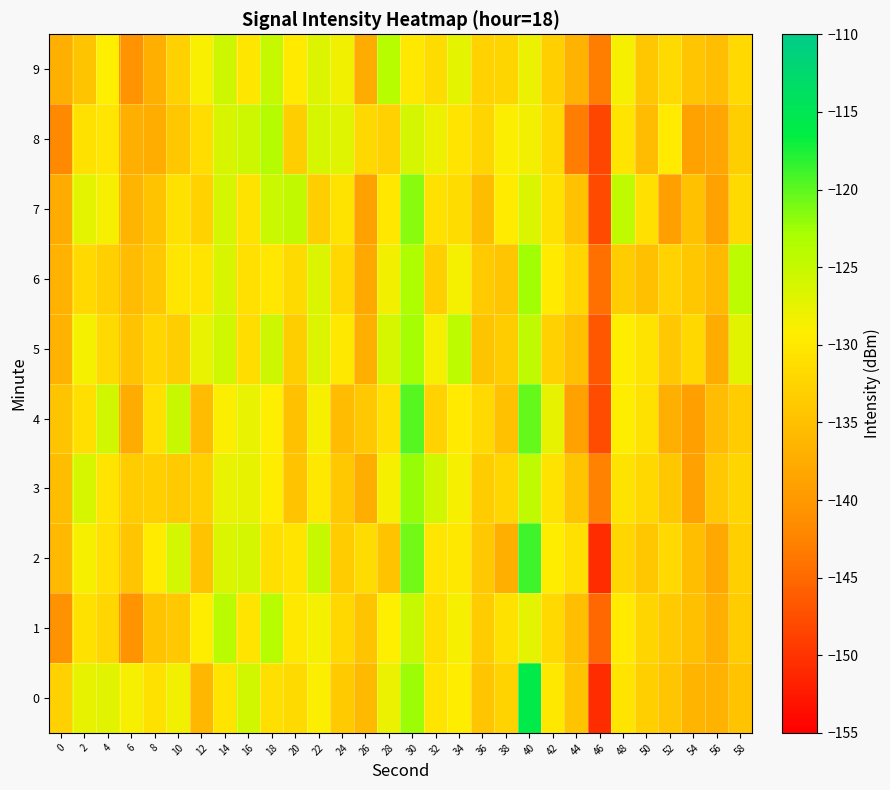

Reading left to right, extract all data points from this chart.

0: 0=-133.0	2=-127.4	4=-127.1	6=-128.7	8=-130.8	10=-128.1	12=-136.1	14=-130.5	16=-125.9	18=-131.2	20=-131.8	22=-129.1	24=-133.7	26=-135.7	28=-127.9	30=-122.3	32=-130.4	34=-129.3	36=-134.4	38=-132.6	40=-115.8	42=-129.9	44=-134.4	46=-150.6	48=-130.5	50=-133.1	52=-134.3	54=-136.4	56=-136.6	58=-134.7
1: 0=-140.8	2=-130.9	4=-132.2	6=-140.7	8=-134.8	10=-134.1	12=-129.3	14=-124.1	16=-130.5	18=-124.0	20=-130.0	22=-128.5	24=-132.1	26=-134.5	28=-129.3	30=-125.1	32=-131.2	34=-128.7	36=-133.4	38=-130.9	40=-127.3	42=-131.8	44=-135.2	46=-145.1	48=-129.7	50=-132.4	52=-133.9	54=-135.1	56=-137.2	58=-133.5
2: 0=-135.9	2=-128.7	4=-131.0	6=-134.4	8=-129.6	10=-126.1	12=-134.8	14=-126.5	16=-126.0	18=-131.2	20=-130.5	22=-125.1	24=-133.4	26=-131.5	28=-134.7	30=-120.9	32=-130.4	34=-129.9	36=-133.9	38=-137.2	40=-118.9	42=-129.4	44=-130.9	46=-150.7	48=-132.3	50=-134.2	52=-131.9	54=-135.3	56=-138.0	58=-133.1
3: 0=-135.3	2=-126.2	4=-130.6	6=-133.5	8=-133.1	10=-133.8	12=-133.1	14=-127.7	16=-127.4	18=-129.4	20=-134.7	22=-129.9	24=-134.0	26=-137.3	28=-128.7	30=-122.2	32=-126.0	34=-128.7	36=-133.4	38=-132.2	40=-124.5	42=-130.6	44=-134.5	46=-142.6	48=-130.7	50=-132.1	52=-134.2	54=-138.9	56=-133.9	58=-132.4
4: 0=-134.5	2=-131.3	4=-125.9	6=-137.5	8=-131.1	10=-125.3	12=-135.6	14=-129.0	16=-127.7	18=-129.3	20=-134.9	22=-128.7	24=-135.6	26=-134.0	28=-130.8	30=-119.7	32=-132.7	34=-129.9	36=-131.9	38=-134.9	40=-120.4	42=-127.5	44=-138.8	46=-147.7	48=-129.5	50=-130.8	52=-137.2	54=-139.1	56=-135.5	58=-133.4
5: 0=-136.7	2=-128.5	4=-131.6	6=-134.8	8=-132.3	10=-133.2	12=-127.7	14=-125.7	16=-131.4	18=-125.6	20=-133.2	22=-126.8	24=-129.9	26=-137.1	28=-126.3	30=-122.8	32=-128.8	34=-124.2	36=-134.4	38=-133.5	40=-124.4	42=-133.0	44=-135.1	46=-146.7	48=-129.3	50=-130.7	52=-134.0	54=-132.1	56=-137.6	58=-127.2
6: 0=-136.6	2=-131.9	4=-133.2	6=-135.5	8=-134.0	10=-130.3	12=-130.4	14=-126.4	16=-131.1	18=-130.2	20=-131.7	22=-126.6	24=-132.1	26=-138.0	28=-128.4	30=-123.2	32=-133.2	34=-128.5	36=-133.6	38=-134.3	40=-122.6	42=-129.8	44=-132.2	46=-144.3	48=-133.4	50=-135.0	52=-132.7	54=-134.3	56=-135.7	58=-124.3
7: 0=-137.6	2=-127.3	4=-128.7	6=-136.4	8=-134.7	10=-130.9	12=-132.8	14=-126.1	16=-130.7	18=-125.4	20=-124.6	22=-133.3	24=-130.7	26=-138.8	28=-130.2	30=-121.8	32=-130.9	34=-131.5	36=-135.4	38=-129.6	40=-126.6	42=-130.8	44=-134.9	46=-148.0	48=-124.5	50=-131.0	52=-139.0	54=-134.9	56=-138.7	58=-131.6
8: 0=-141.9	2=-130.8	4=-130.4	6=-137.2	8=-137.3	10=-134.2	12=-131.3	14=-126.4	16=-125.6	18=-123.8	20=-133.3	22=-126.3	24=-127.0	26=-132.1	28=-132.9	30=-126.0	32=-127.9	34=-130.5	36=-132.4	38=-129.2	40=-128.3	42=-131.7	44=-143.2	46=-148.3	48=-130.4	50=-135.6	52=-129.9	54=-138.8	56=-138.2	58=-133.3
9: 0=-137.2	2=-134.5	4=-129.3	6=-140.7	8=-137.2	10=-132.9	12=-128.9	14=-125.6	16=-130.3	18=-125.0	20=-129.7	22=-126.8	24=-128.1	26=-137.6	28=-124.0	30=-130.0	32=-131.6	34=-127.2	36=-132.7	38=-132.5	40=-127.8	42=-133.0	44=-136.7	46=-143.0	48=-128.8	50=-134.1	52=-131.7	54=-134.3	56=-135.2	58=-131.9